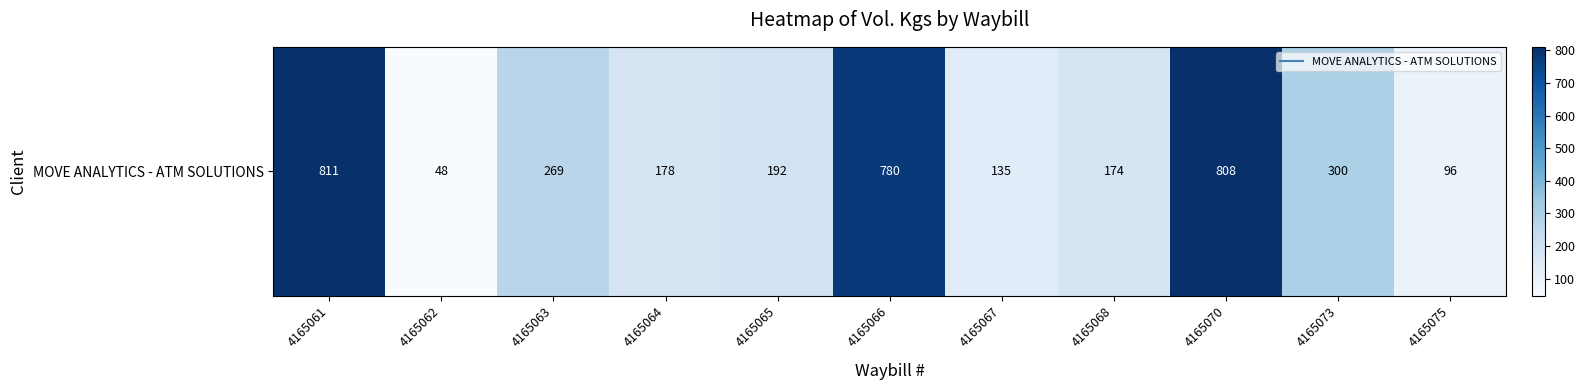

Is it true that the value at 4165061 is 448?

False